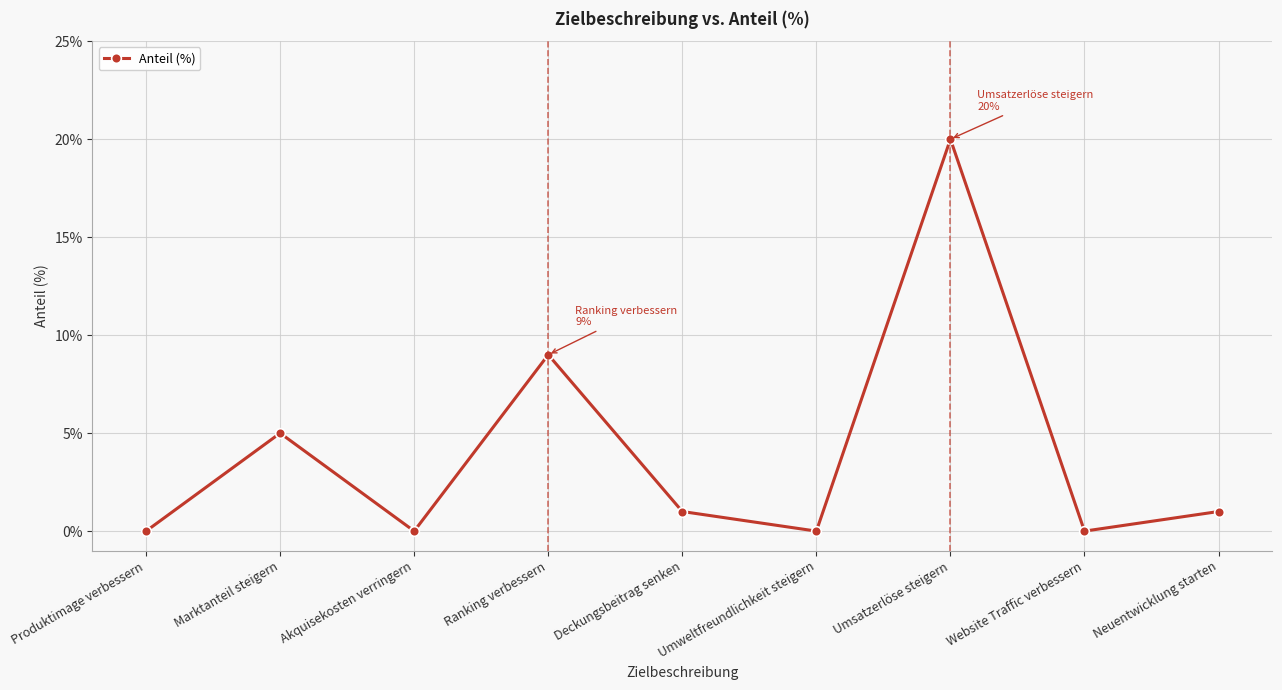

What is the label of the 2nd point from the right?

Website Traffic verbessern